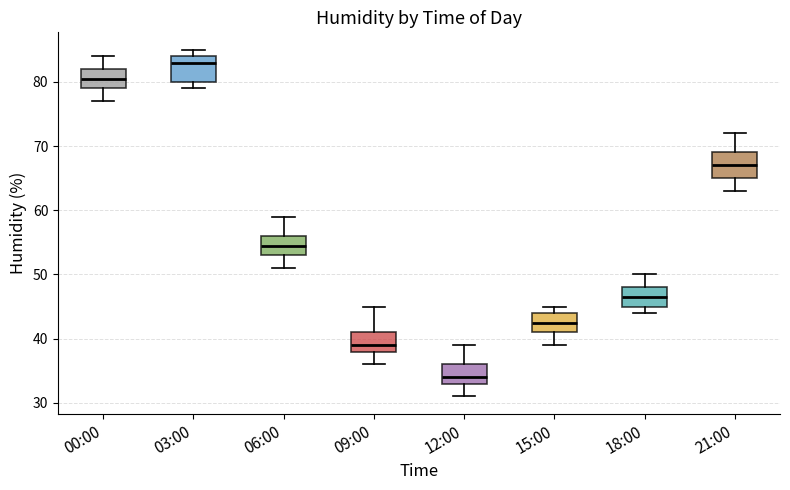

Reading left to right, transcribe this box plot: for each box, give where its median line is, the range the box spans, and where its two whiskers end, as read against the y-axis. The values are not printed on the chart, so give them approximately, as read against the axis.

00:00: median 81, box 79 to 82, whiskers 77 to 84
03:00: median 83, box 80 to 84, whiskers 79 to 85
06:00: median 55, box 53 to 56, whiskers 51 to 59
09:00: median 39, box 38 to 41, whiskers 36 to 45
12:00: median 34, box 33 to 36, whiskers 31 to 39
15:00: median 43, box 41 to 44, whiskers 39 to 45
18:00: median 47, box 45 to 48, whiskers 44 to 50
21:00: median 67, box 65 to 69, whiskers 63 to 72